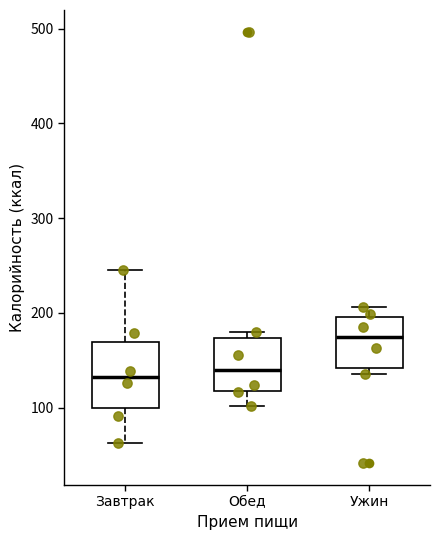

Comparing the boxes themselves (not the whiskers), which one is the tallest?

Завтрак